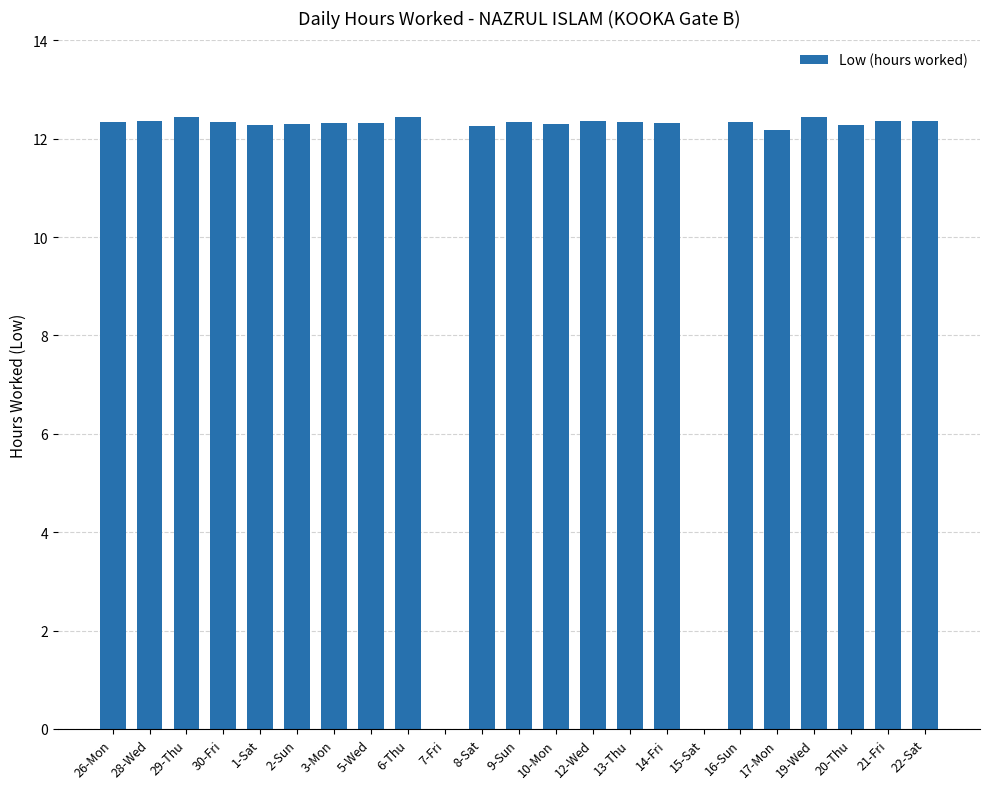

What is the ratio of the value at 9-Sun to the value at 13-Thu?

1.0